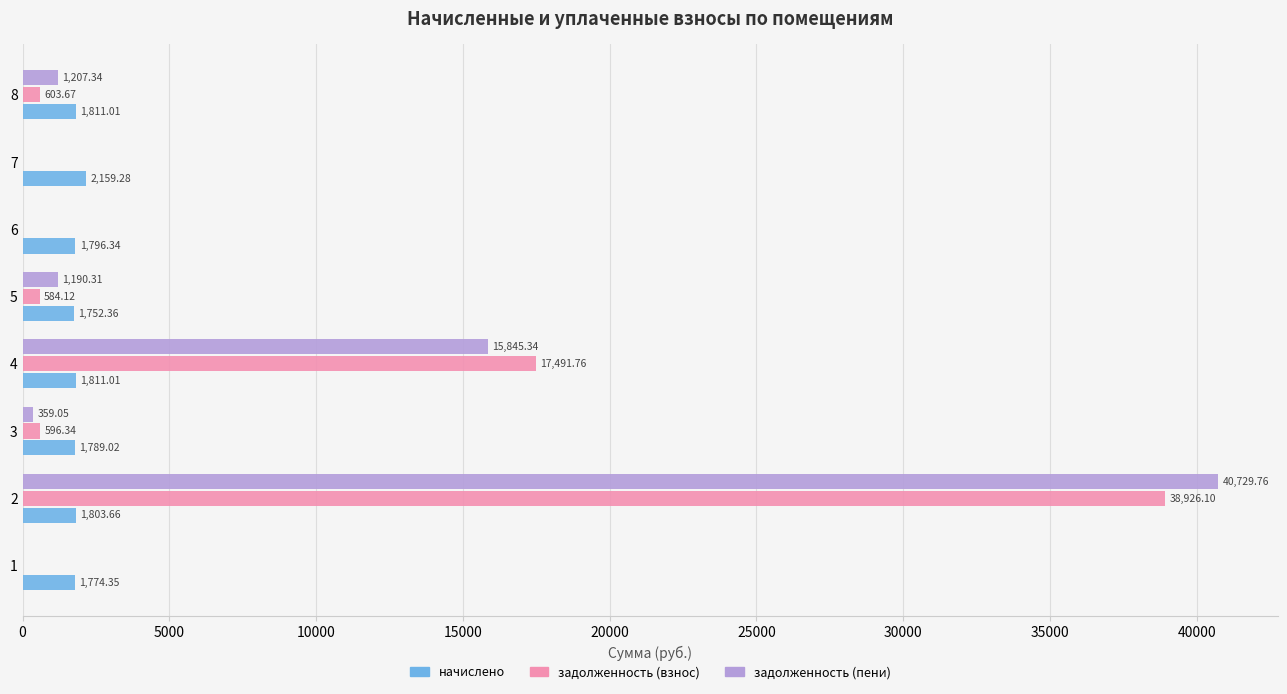

At which category is the sum across all series the highest?

2